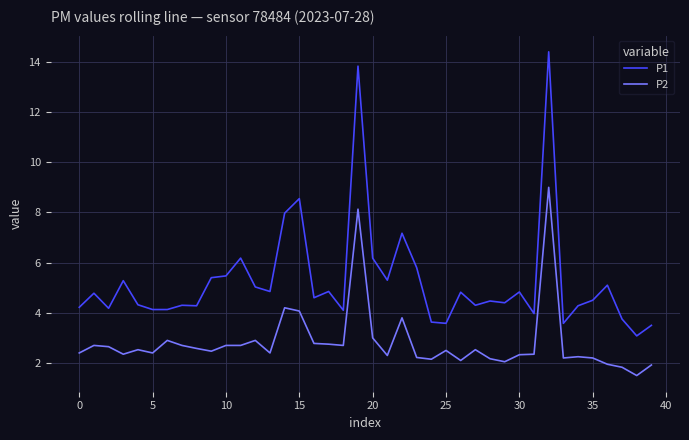

Which series has the largest total across all categories?

P1